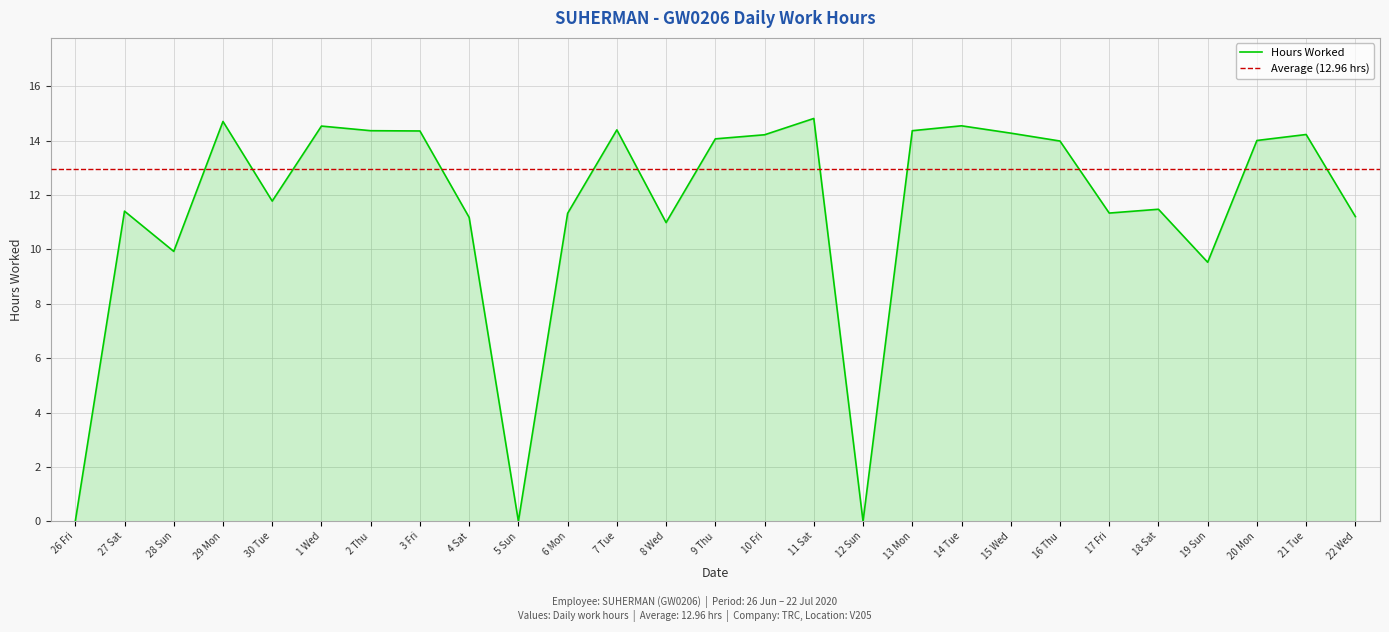

Rank the categories by value from highest to lowest.

11 Sat, 29 Mon, 14 Tue, 1 Wed, 7 Tue, 2 Thu, 13 Mon, 3 Fri, 15 Wed, 21 Tue, 10 Fri, 9 Thu, 20 Mon, 16 Thu, 30 Tue, 18 Sat, 27 Sat, 17 Fri, 6 Mon, 22 Wed, 4 Sat, 8 Wed, 28 Sun, 19 Sun, 26 Fri, 5 Sun, 12 Sun